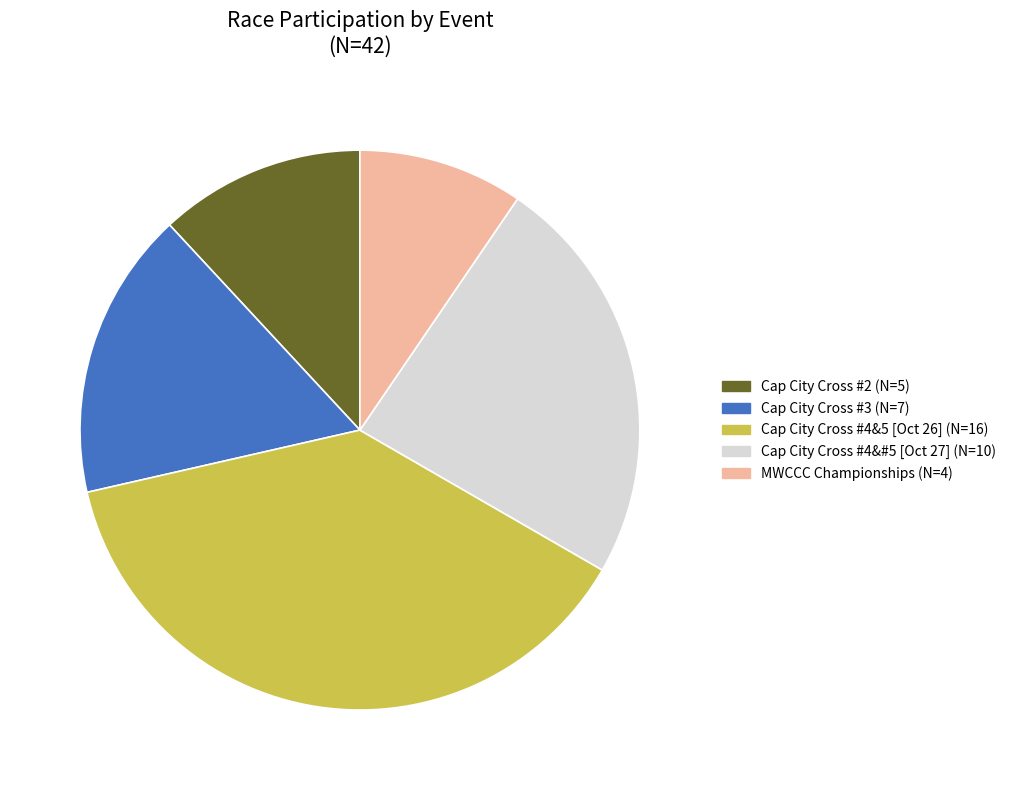

Does any single category account for the majority?

No